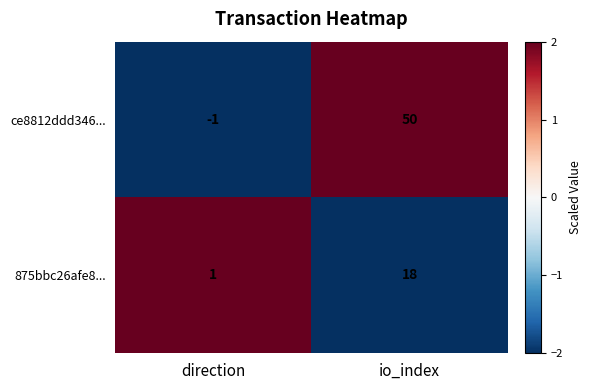

At how many categories does at least one series exceed -1?

2